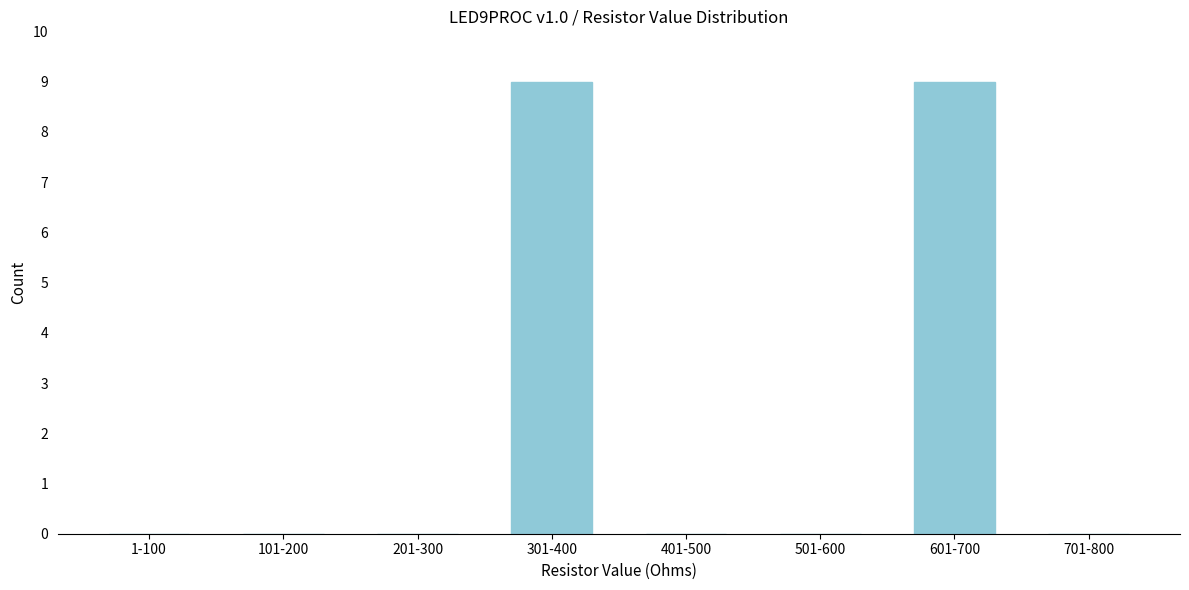

Reading right to left, what are all the values shown in this chart?

701-800=0	601-700=9	501-600=0	401-500=0	301-400=9	201-300=0	101-200=0	1-100=0